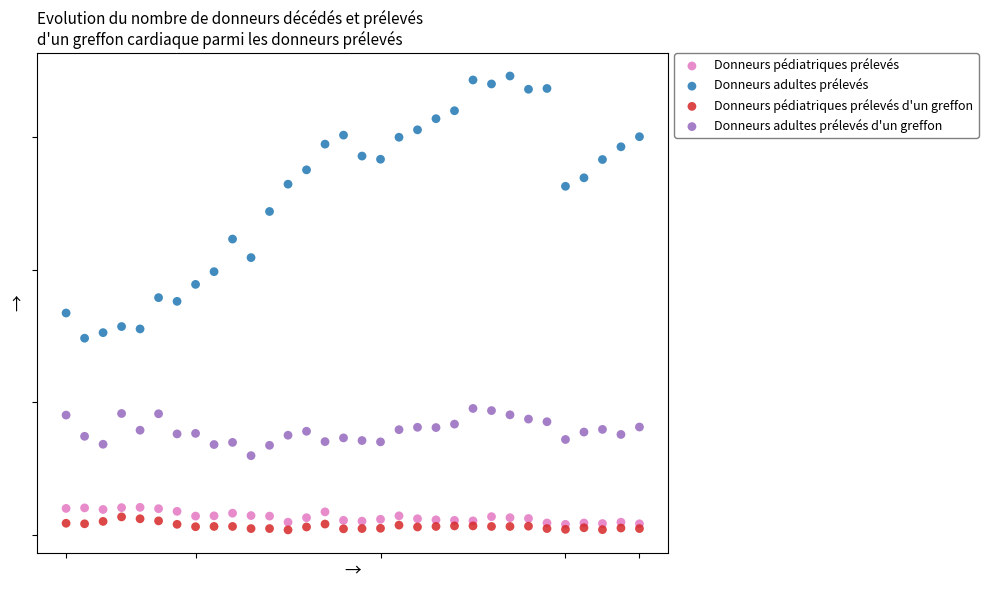

Which series contains the highest Y value?

Donneurs adultes prélevés